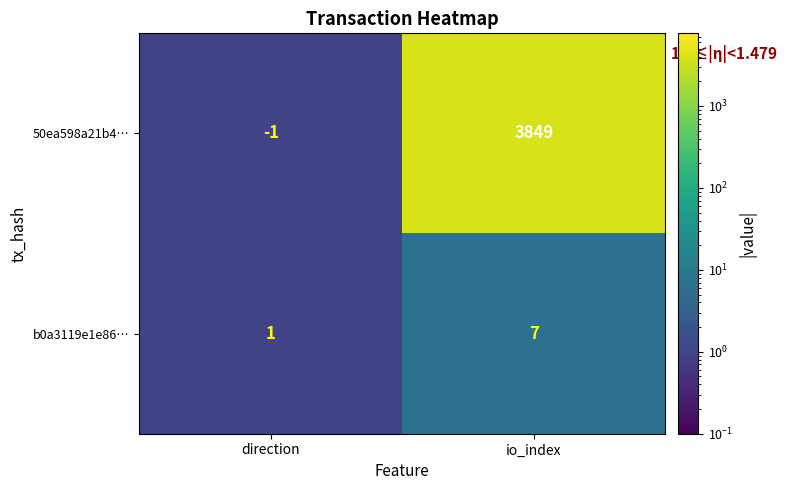

The value of 50ea598a21b4… at io_index is 1041. True or false?

False